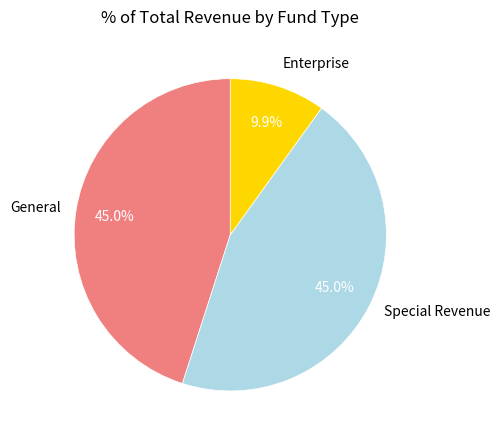

Combined, what portion of the pie is Enterprise and General?

55.0%